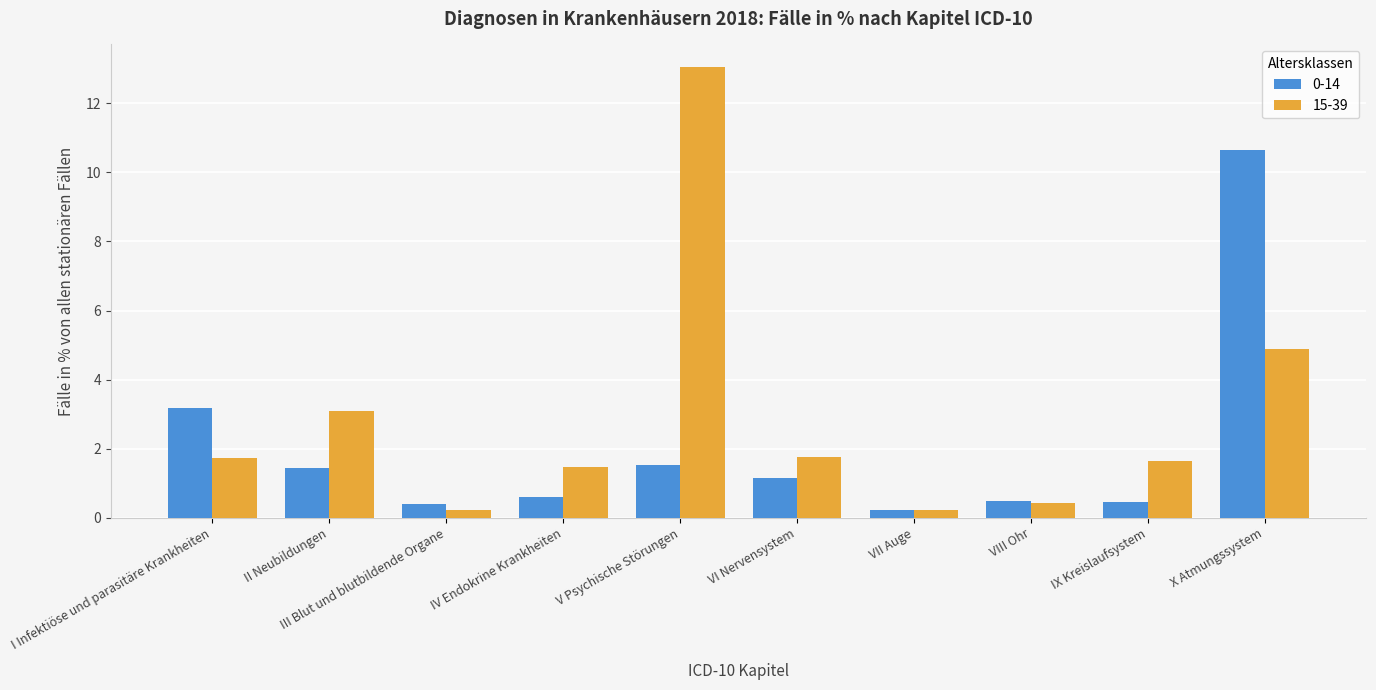

What is the difference between the 0-14 values at X Atmungssystem and VI Nervensystem?

9.5